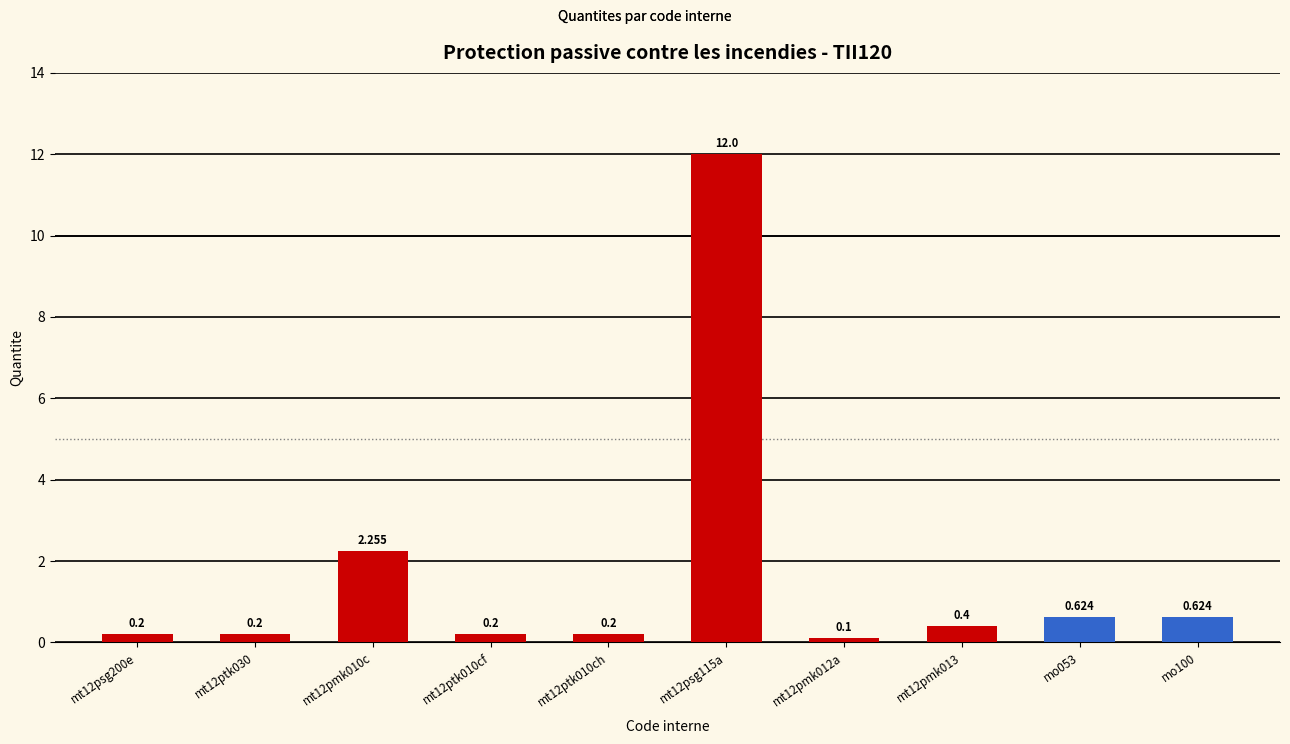

How many bars are there in total?

10